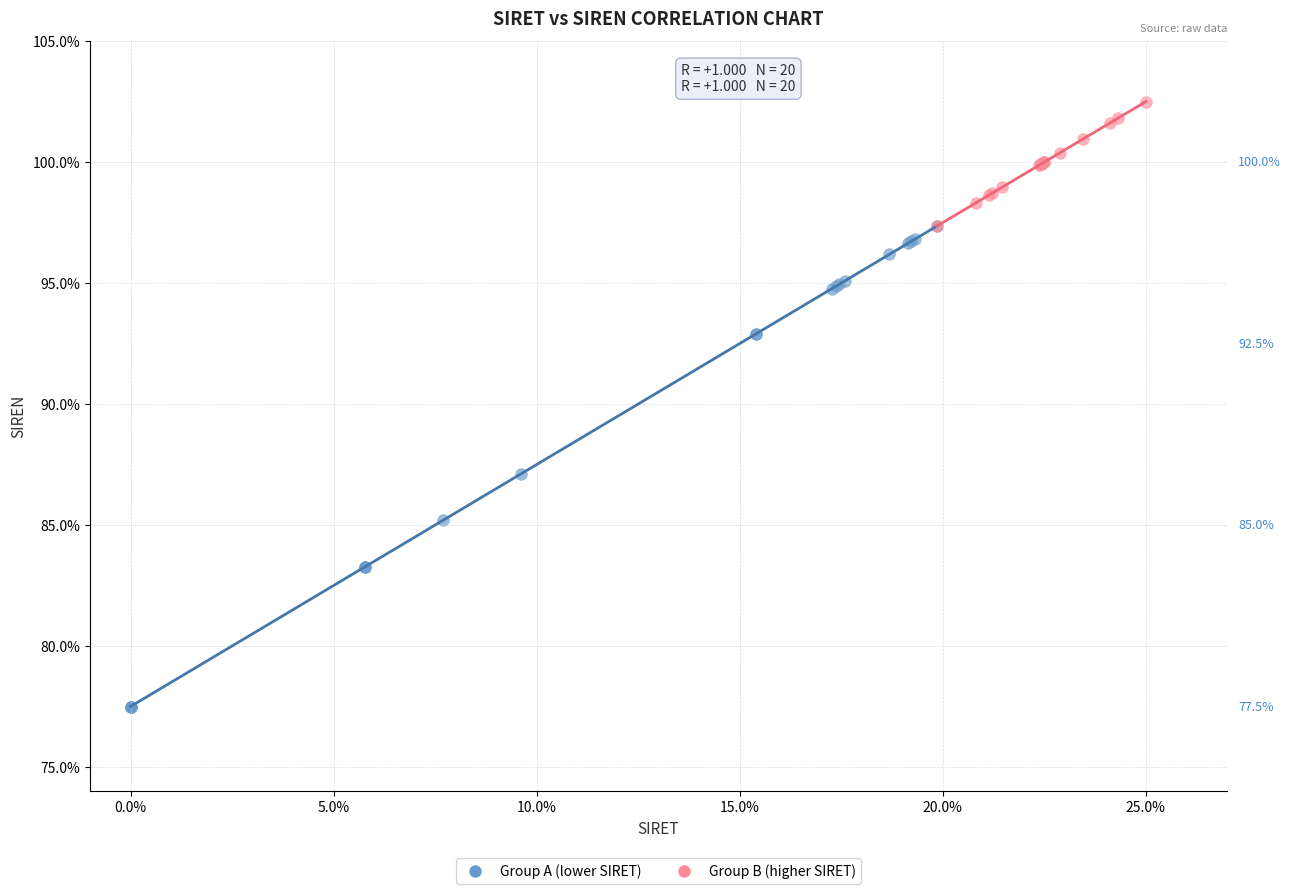

What are all the series names shown in the legend?

Group A (lower SIRET), Group B (higher SIRET)